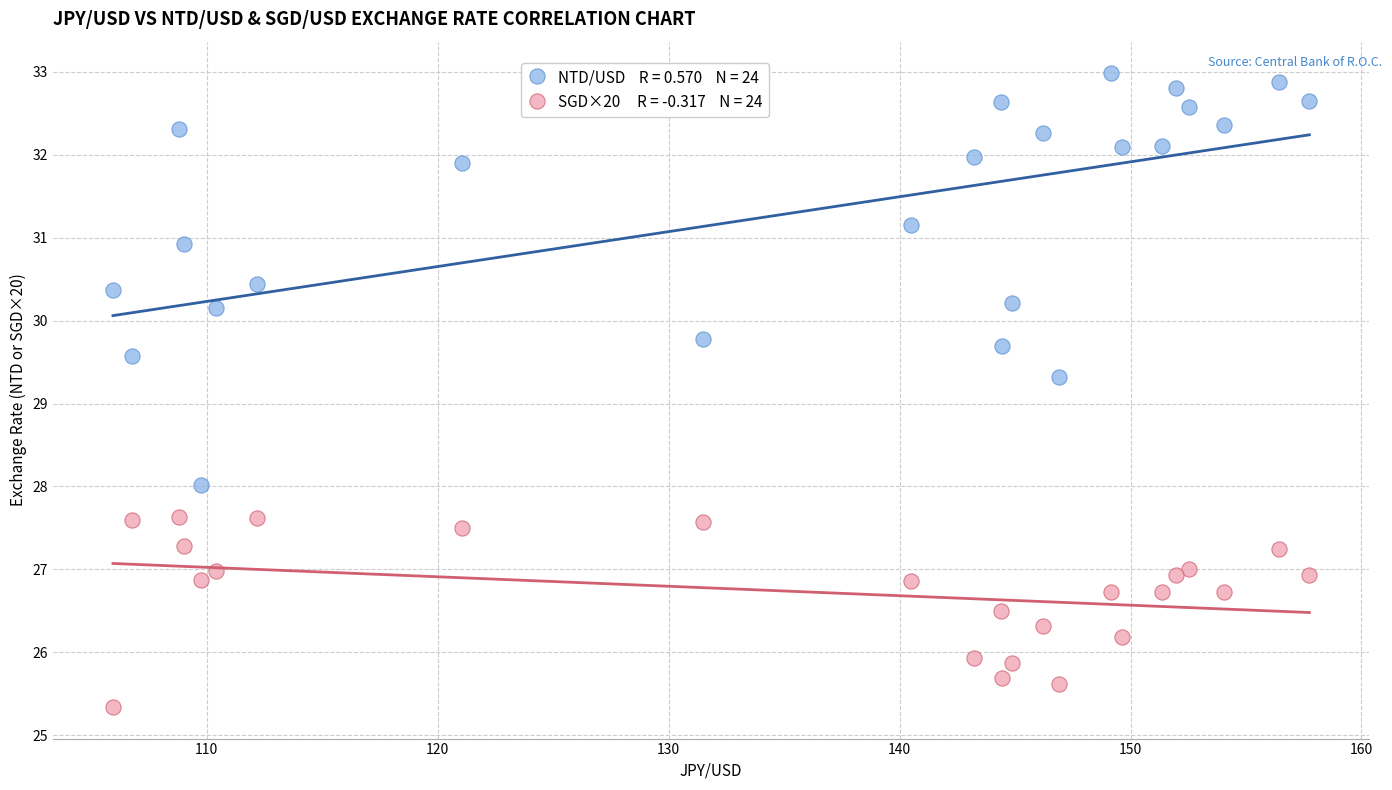

Across all series, what Y value is closest to 29?

29.3